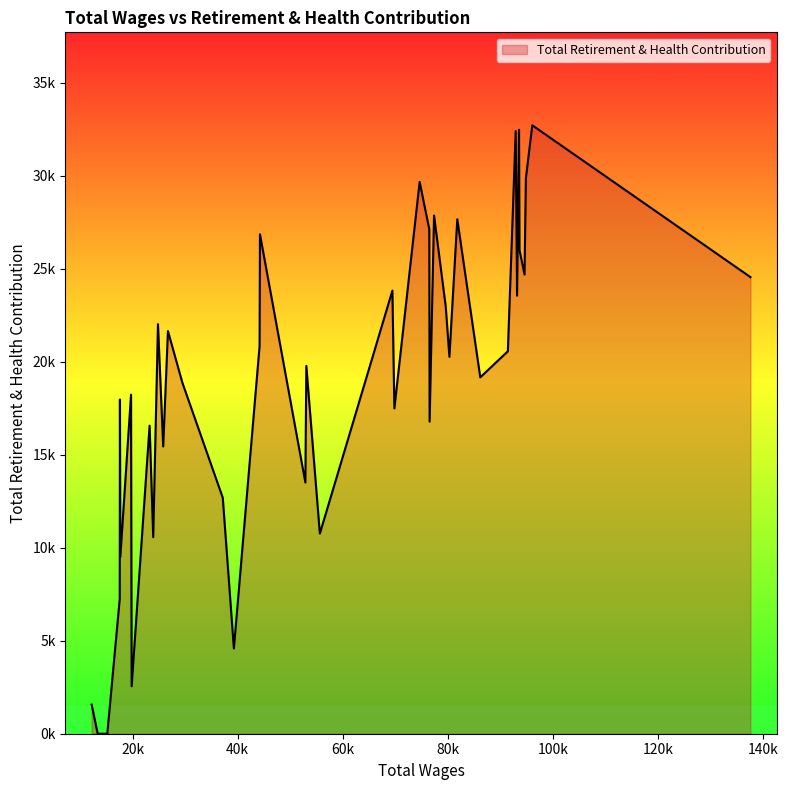

Where is the data nearest to the value 16360?

23240